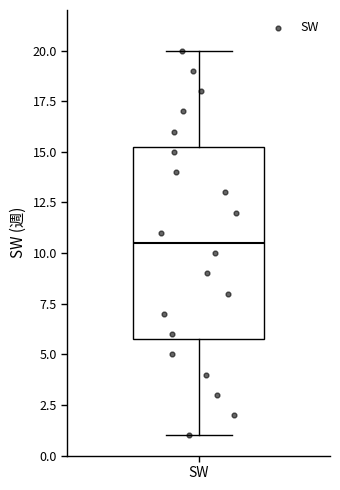

Read this box plot against the y-axis: the position of the median line, the range covered by the box, and the ends of both whiskers. The values are not printed on the chart, so give them approximately, as read against the axis.

median 10.5, box 6.0 to 15.5, whiskers 1.0 to 20.0